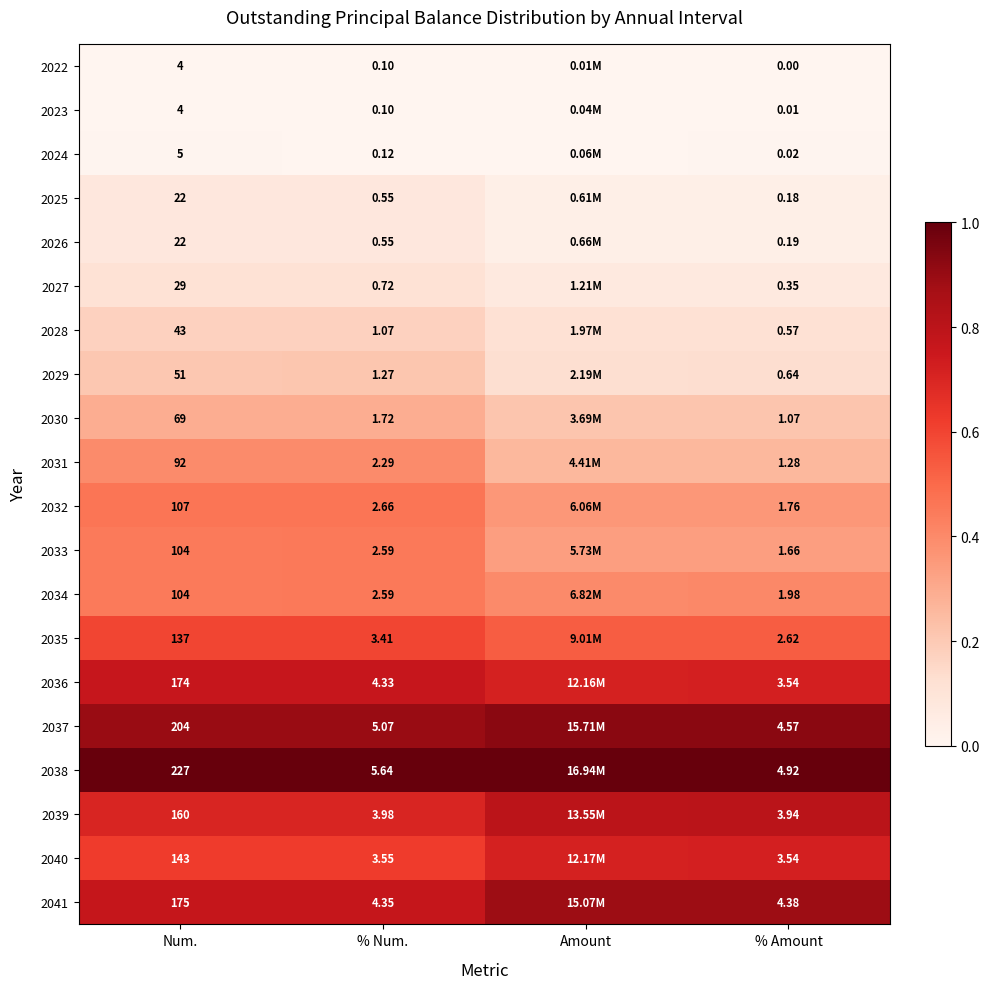

Is the value of 2026 at Num. greater than the value of 2030 at % Num.?

Yes